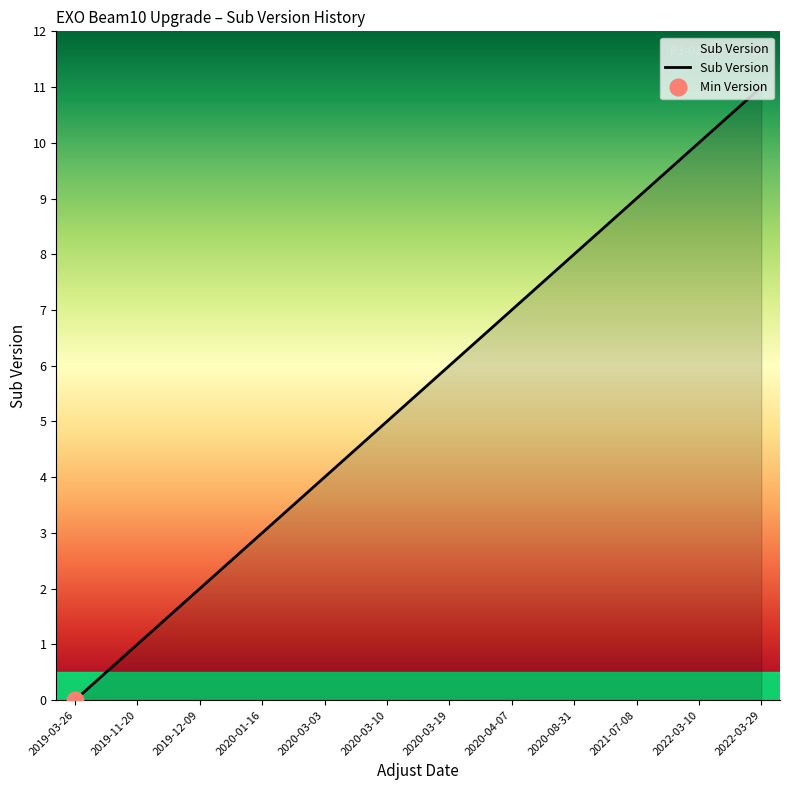

What is the greatest value displayed?

11